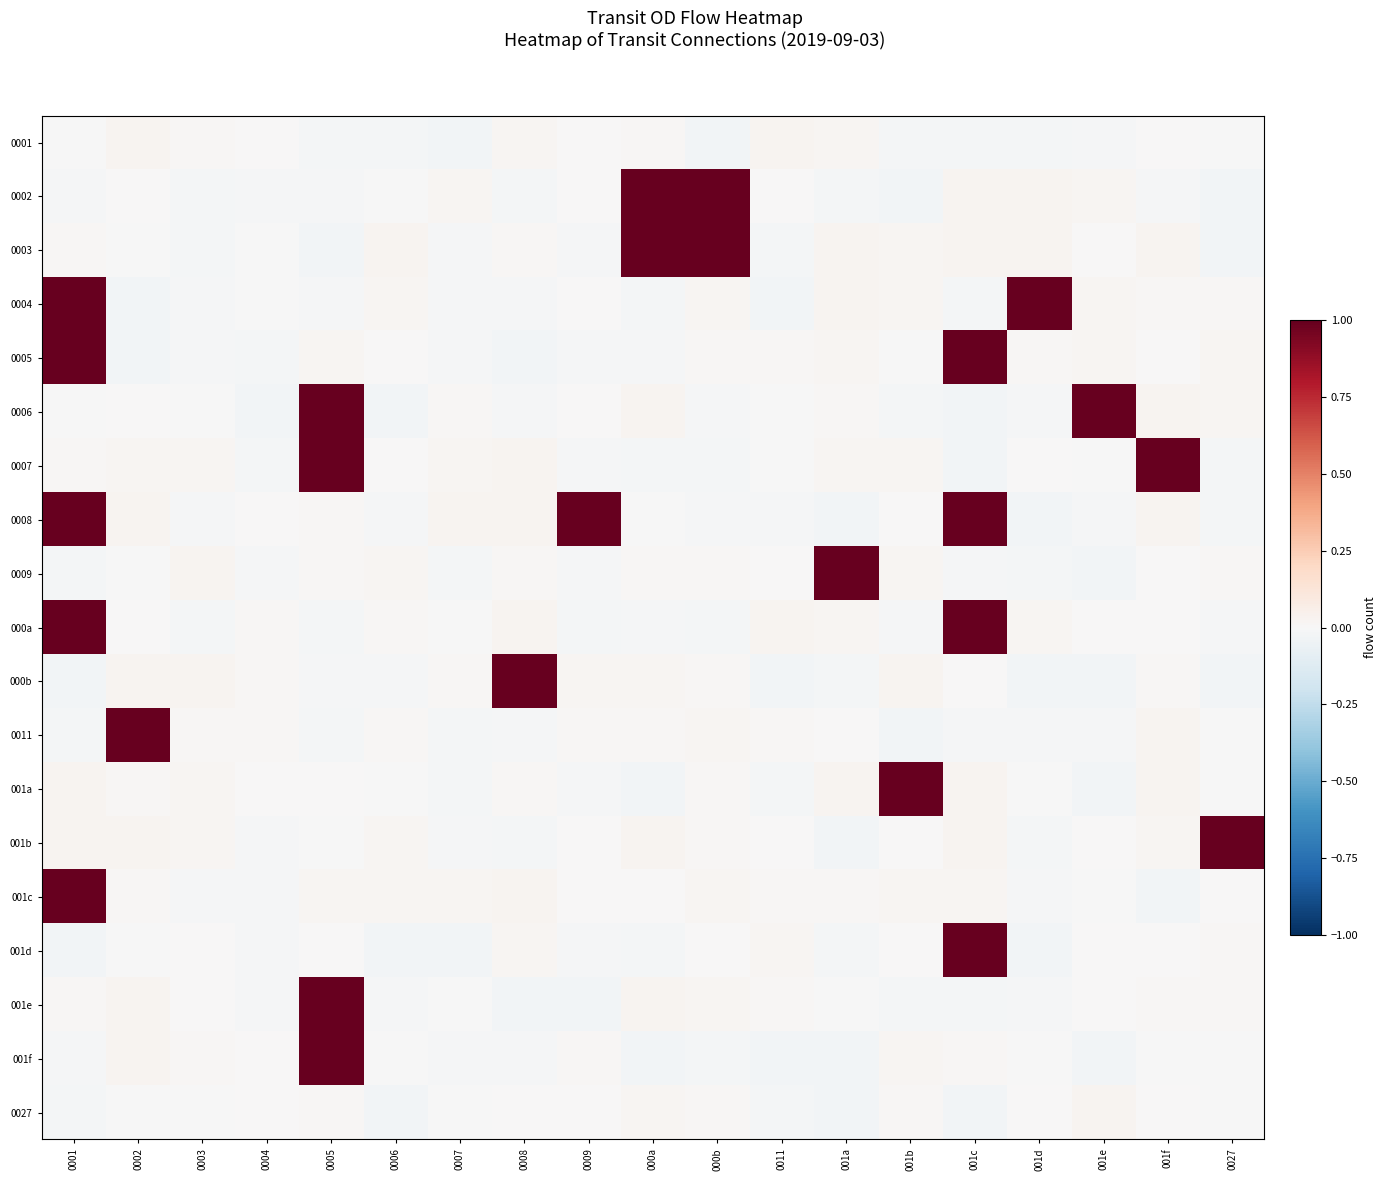

Rank the categories by 0002 value from highest to lowest.

000a, 000b, 001d, 001c, 001e, 0007, 0002, 0011, 0009, 0006, 0005, 001f, 0004, 0001, 0008, 001a, 0003, 0027, 001b